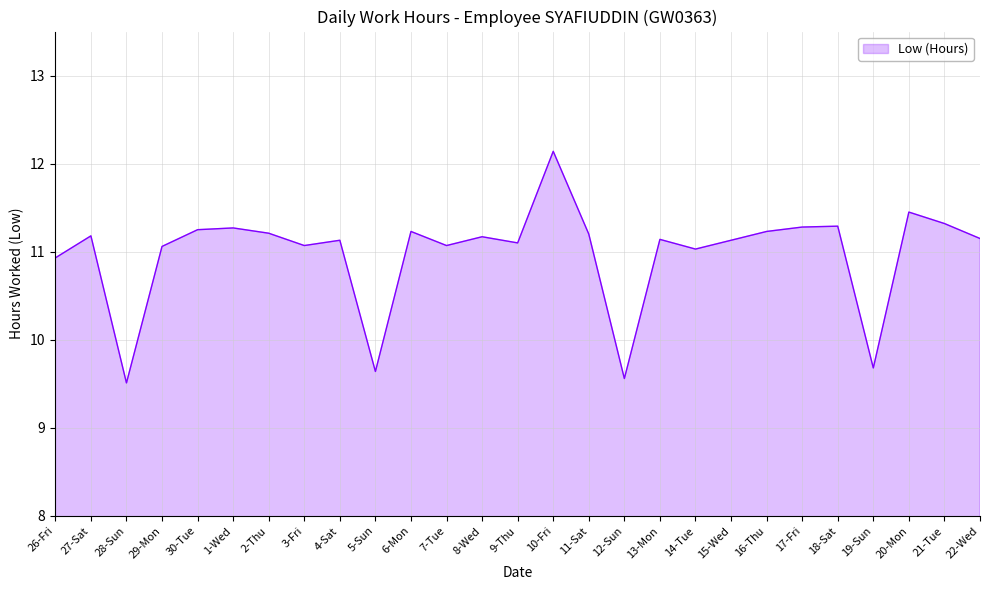

What is the change in value from 29-Mon to 6-Mon?

+0.2